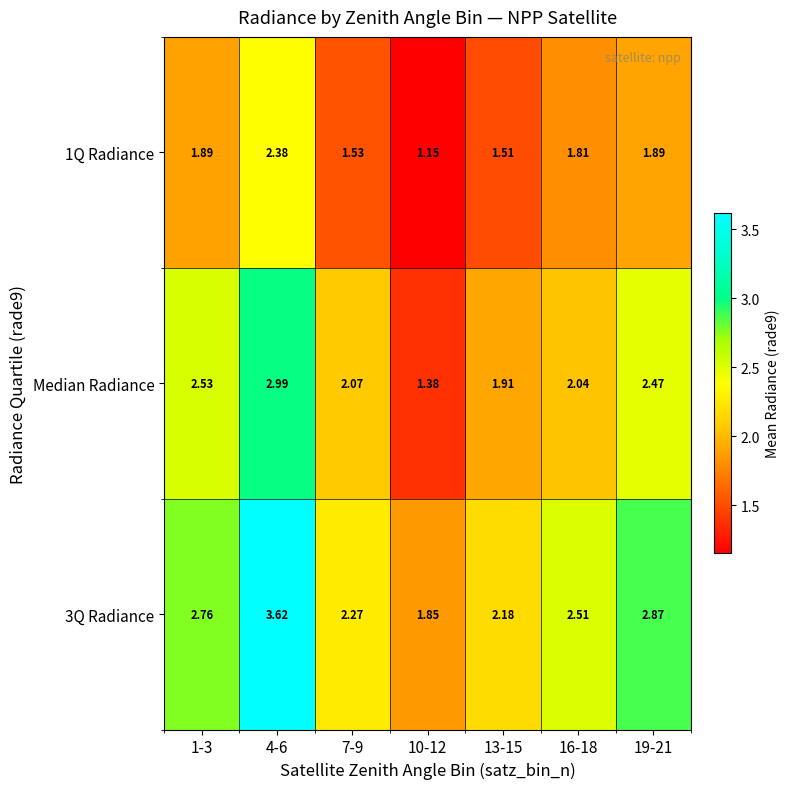

List the series in order of their overall mean, highest first.

3Q Radiance, Median Radiance, 1Q Radiance